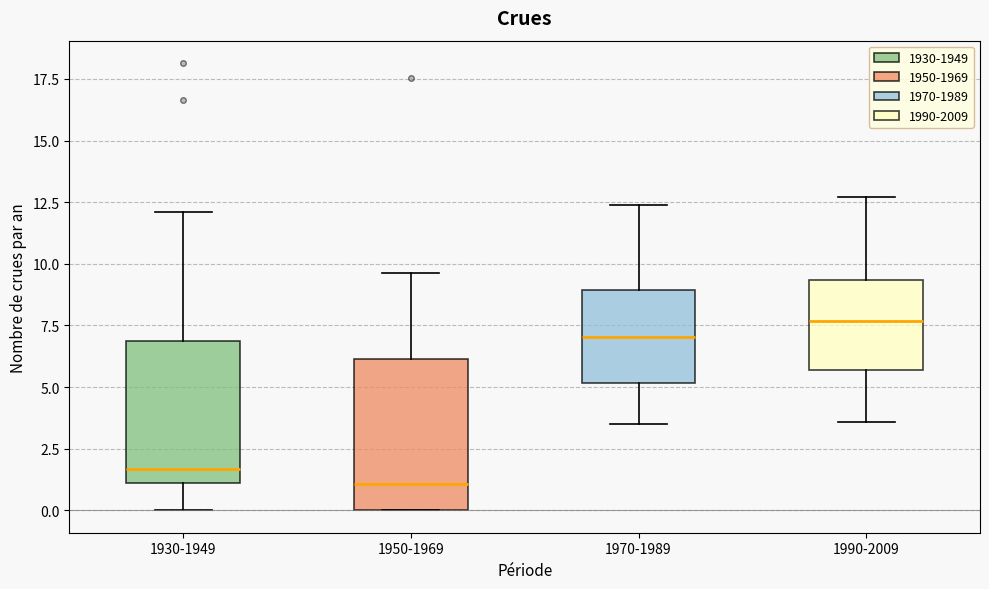

Reading left to right, read every box against the y-axis: the position of its median line, the range the box covers, and the ends of its whiskers. The values are not printed on the chart, so give them approximately, as read against the axis.

1930-1949: median 1.5, box 1.0 to 7.0, whiskers 0.0 to 12.0
1950-1969: median 1.0, box 0.0 to 6.0, whiskers 0.0 to 9.5
1970-1989: median 7.0, box 5.0 to 9.0, whiskers 3.5 to 12.5
1990-2009: median 7.5, box 5.5 to 9.5, whiskers 3.5 to 12.5